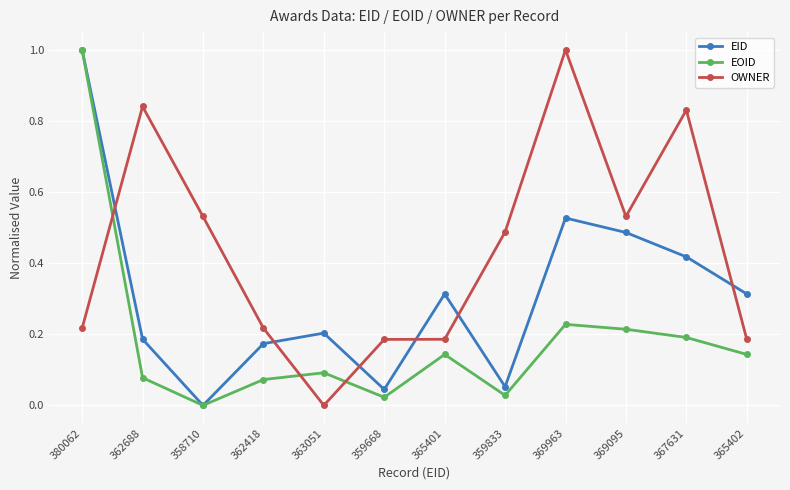

In OWNER, how many points are higher than both neighbors (excluding endpoints)?

3